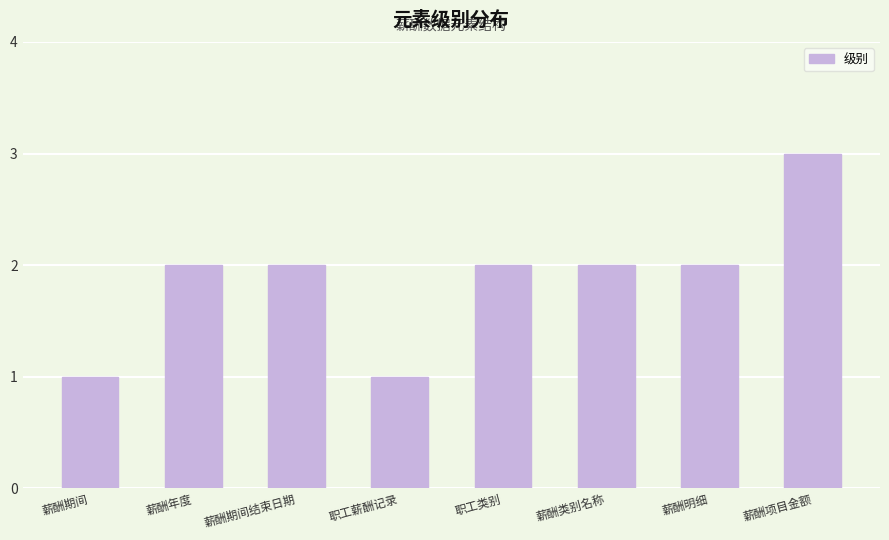

The value at 薪酬期间结束日期 is 2. True or false?

True